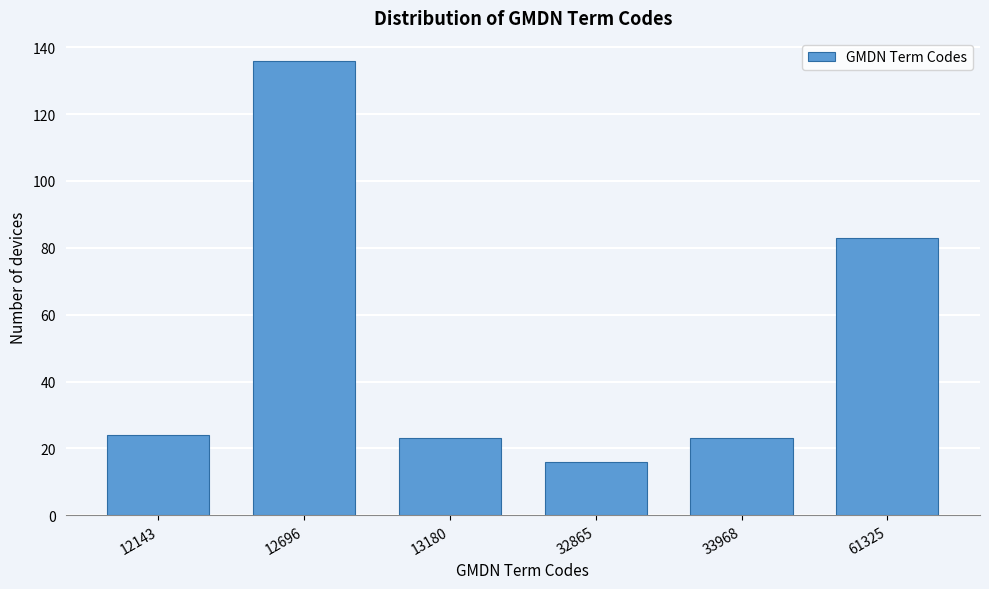

Reading right to left, what are all the values shown in this chart?

61325=83	33968=23	32865=16	13180=23	12696=136	12143=24